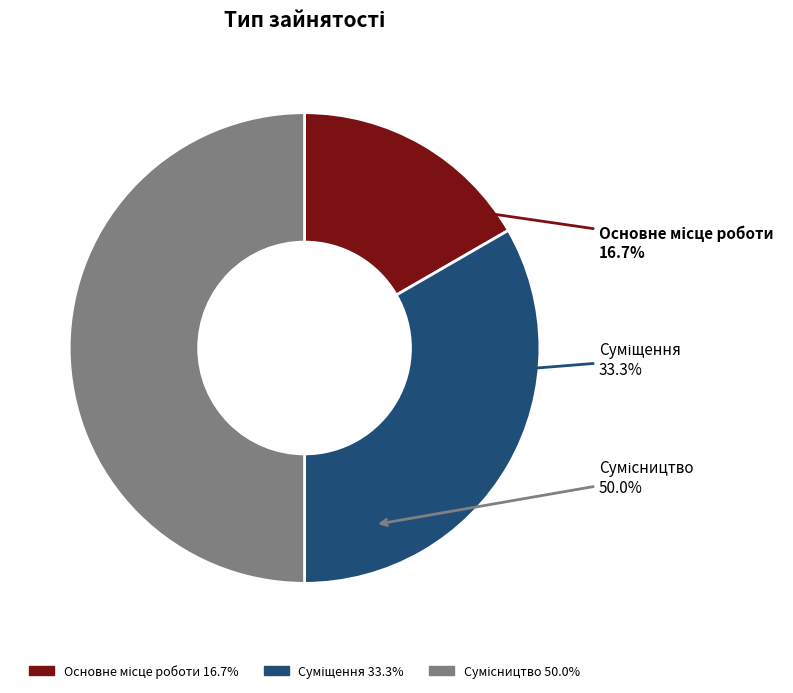

Do Суміщення and Основне місце роботи together represent more than half of the pie?

No